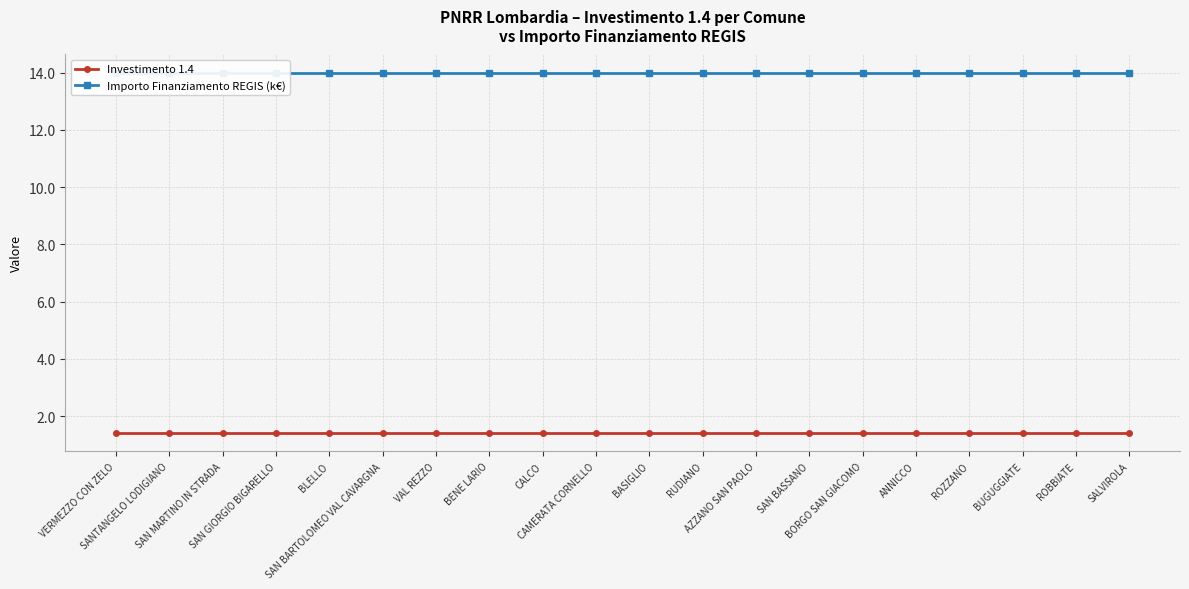

At how many categories does at least one series exceed 1?

20